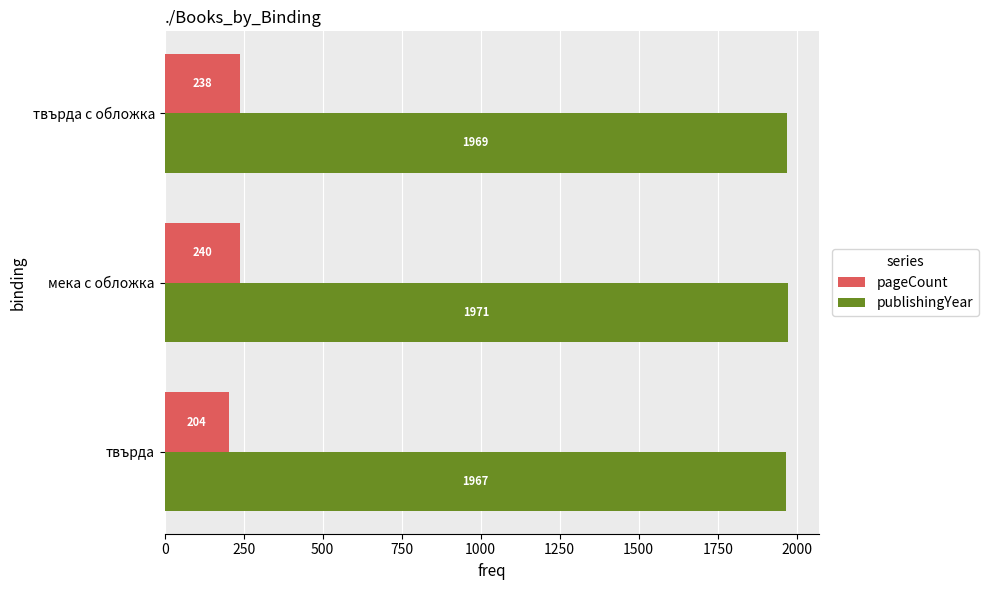

List the series in order of their overall mean, lowest first.

pageCount, publishingYear